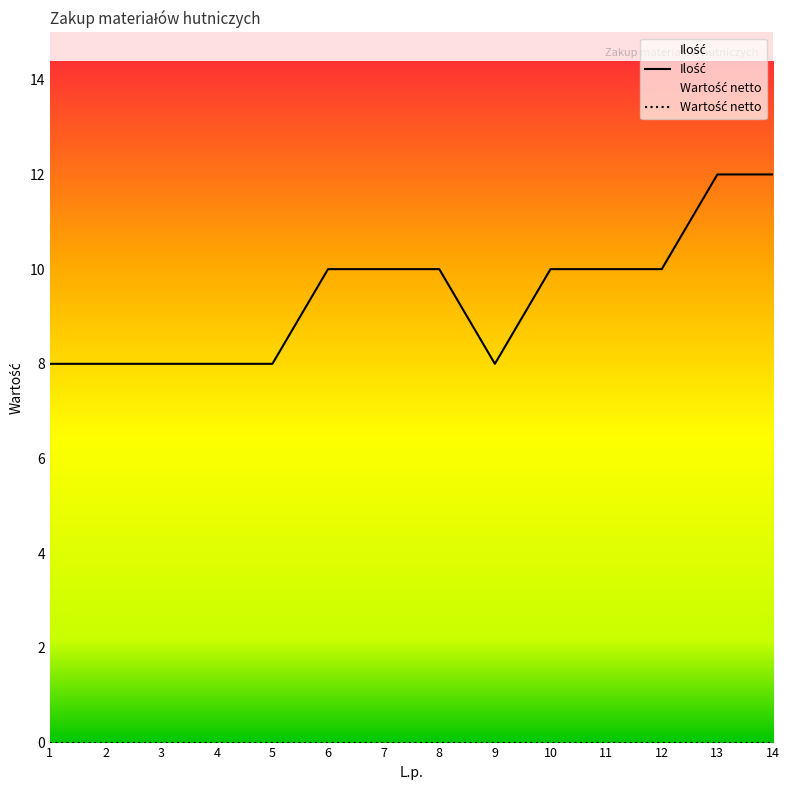

Rank the categories by value from highest to lowest.

13, 14, 6, 7, 8, 10, 11, 12, 1, 2, 3, 4, 5, 9